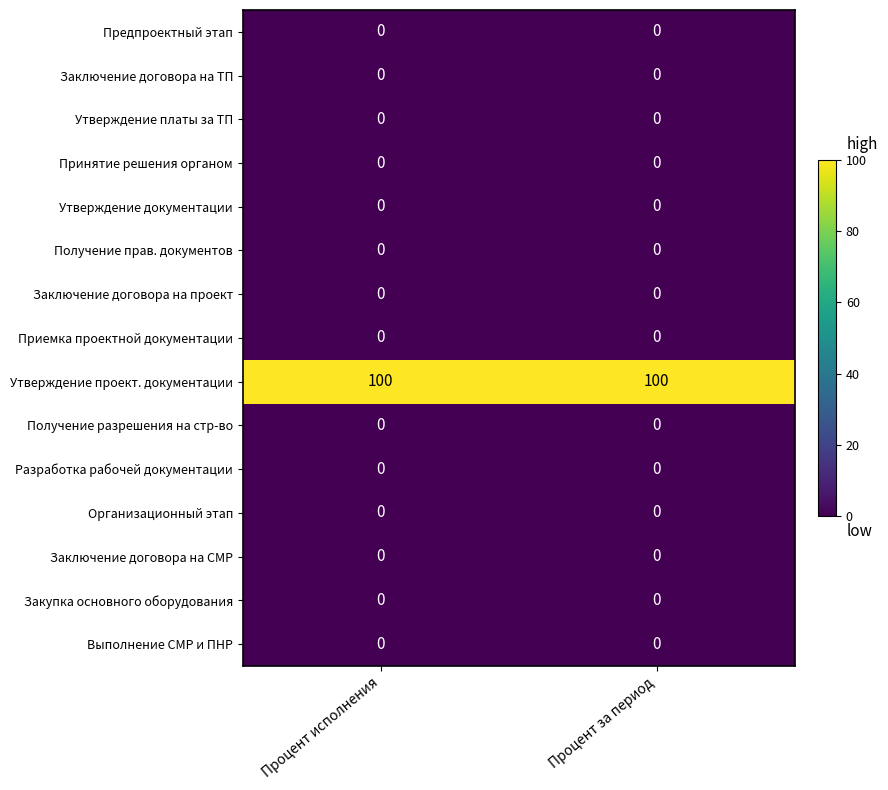

What is the maximum value shown in the chart?

100